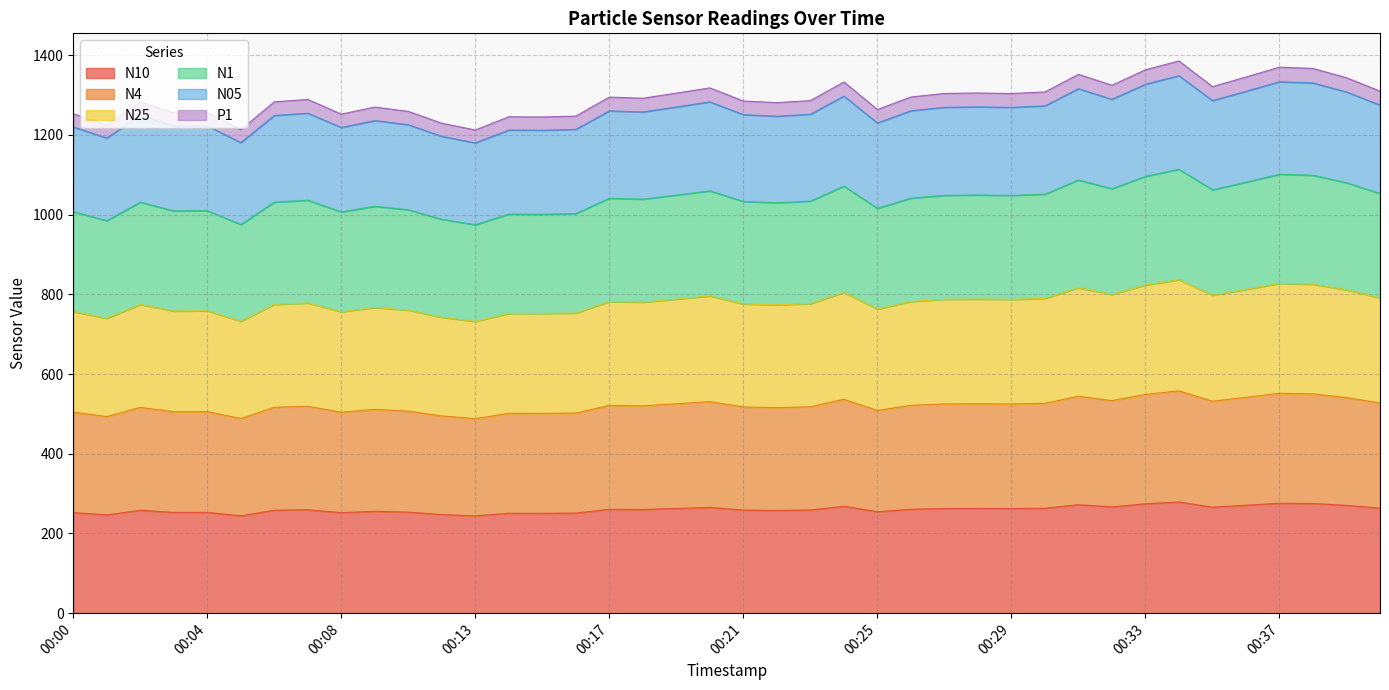

How many interior local peaks does the N25 series have?

12